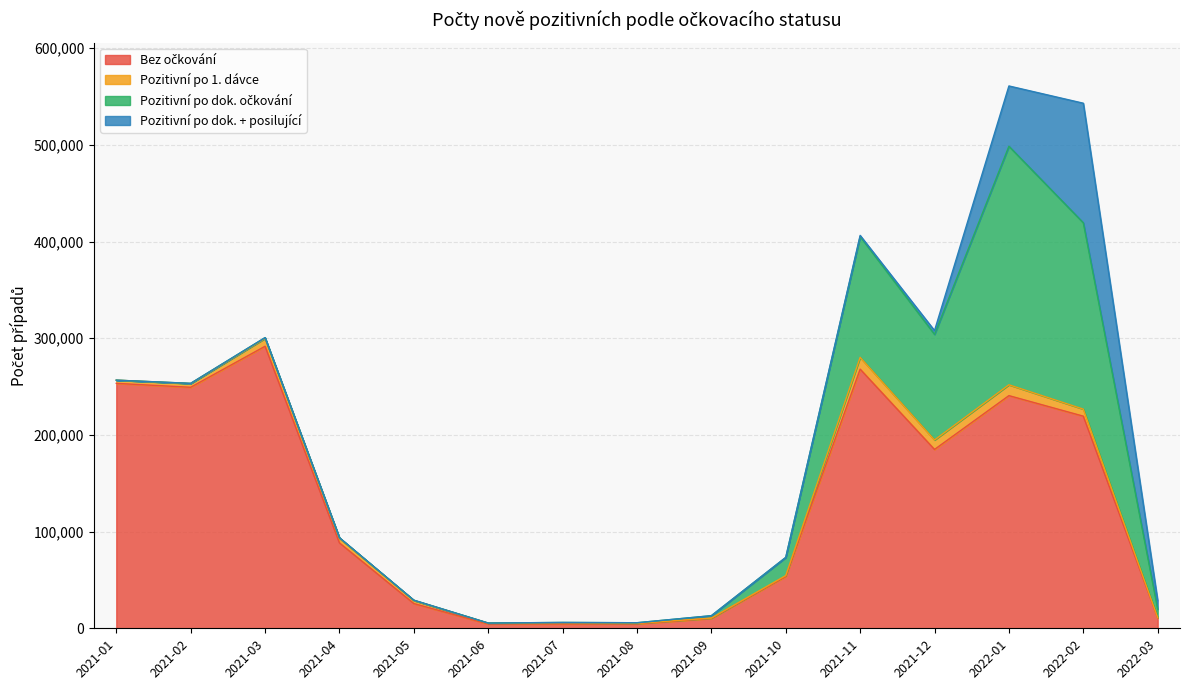

True or false: Bez očkování and Pozitivní po dok. očkování cross at least once.

True